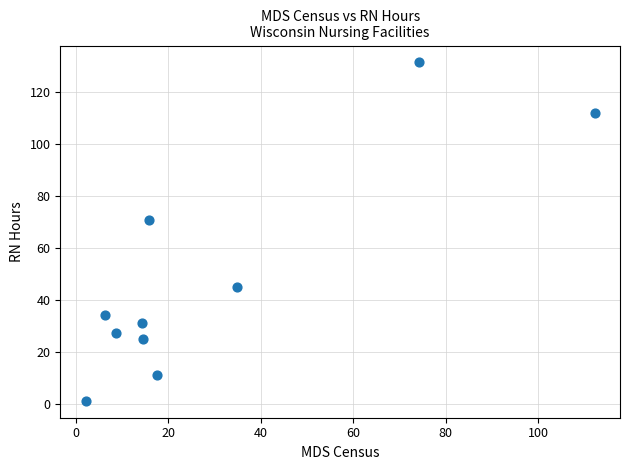

What is the average Y value?

49.0